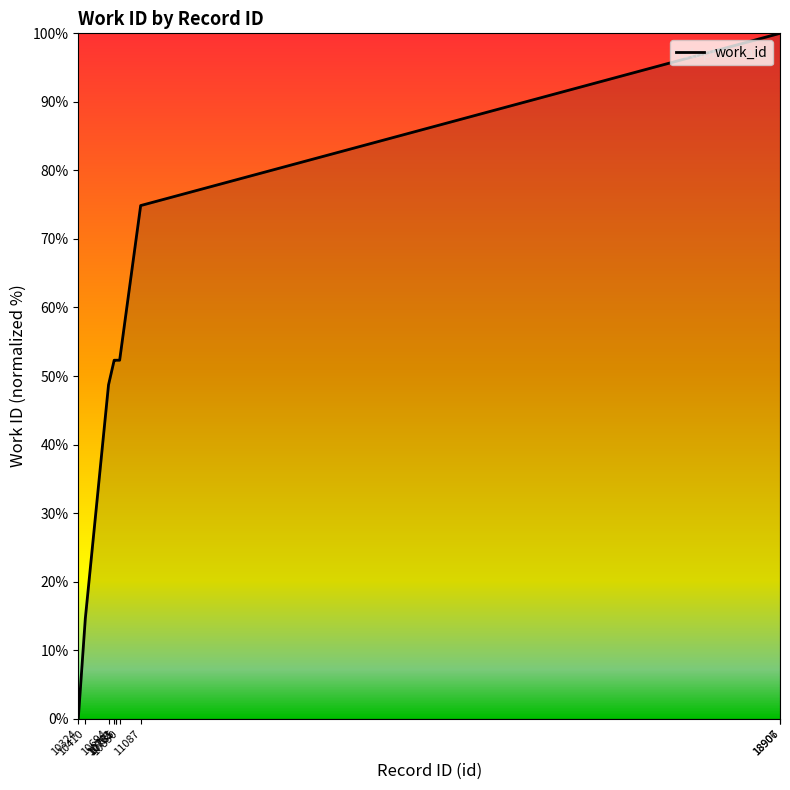

Does the chart have visible grid lines?

No